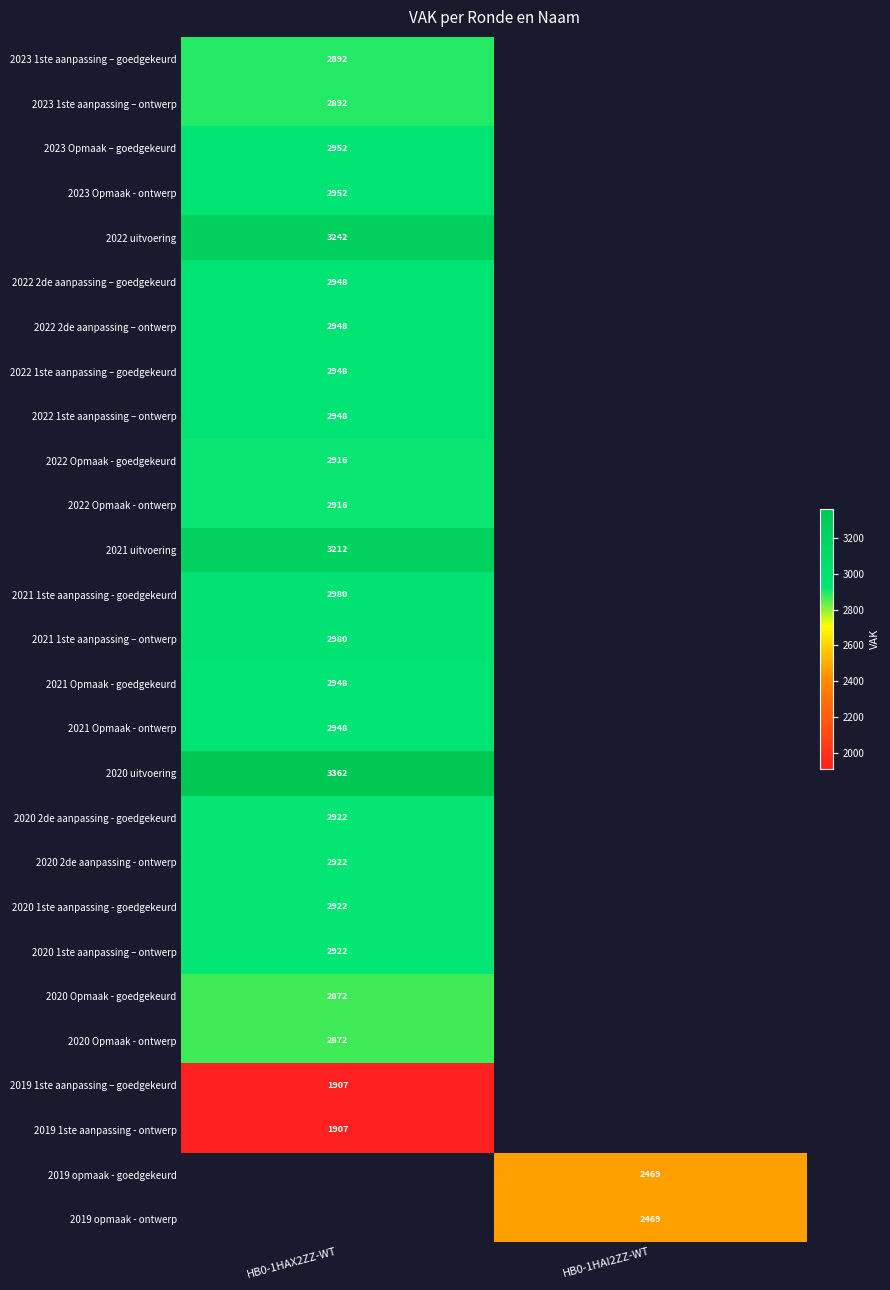

Count the number of categories in the chart.

2